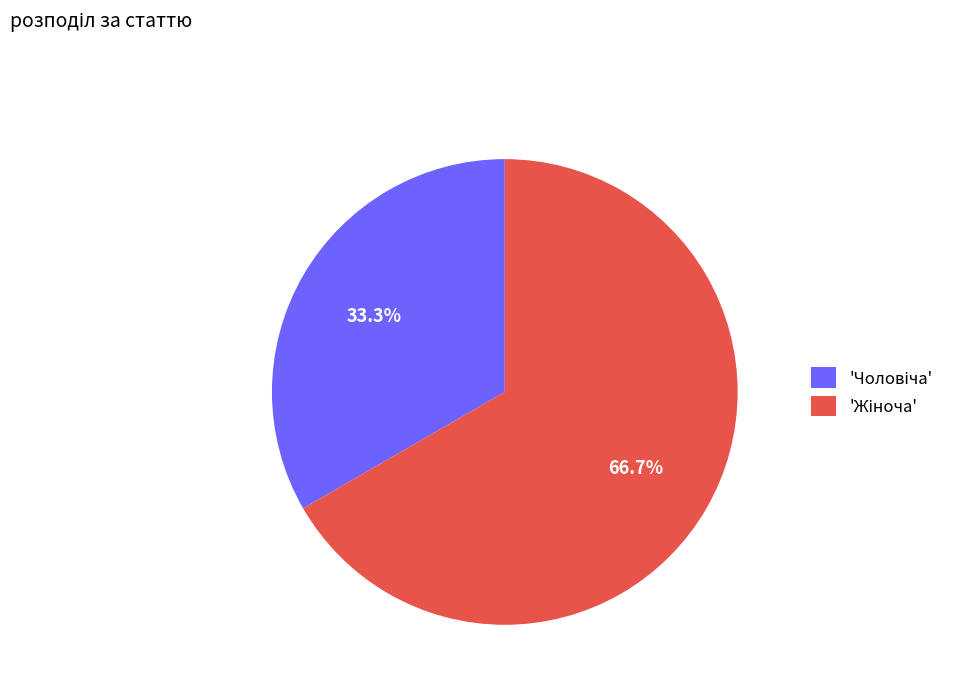

Is there any slice that represents more than half of the pie?

Yes